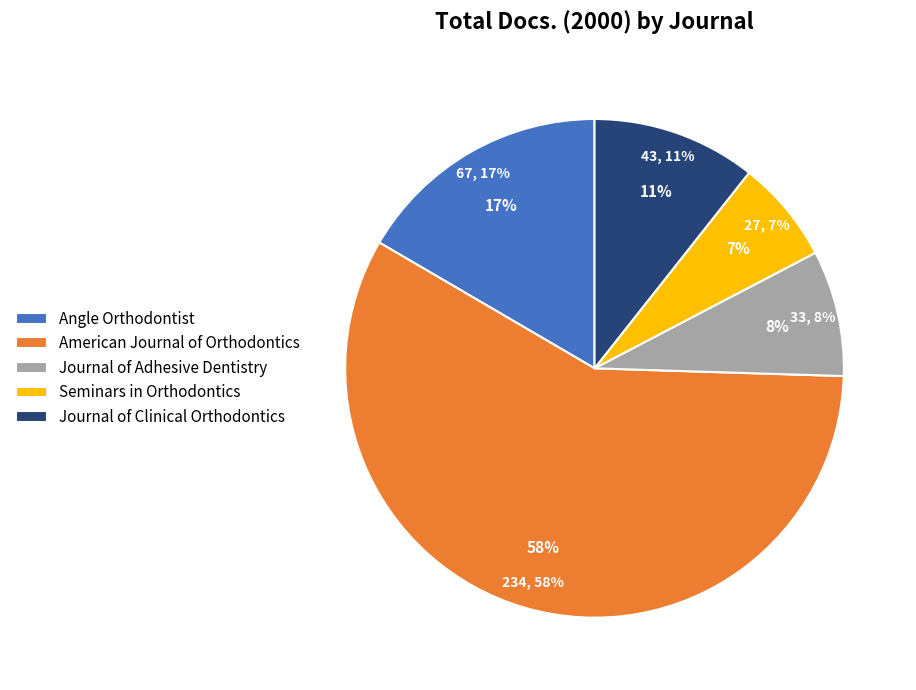

To the nearest percent, what is the combined percentage of Journal of Adhesive Dentistry and American Journal of Orthodontics?

66%